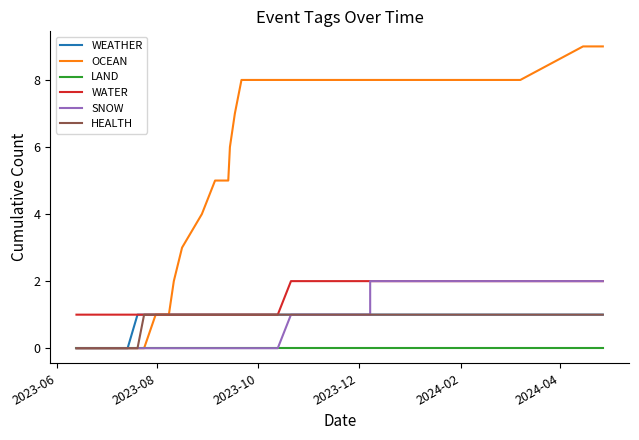

Reading left to right, what are all the values shown in this chart?

WEATHER: 0	0	0	0	0	0	1	1	1	1	1	1	1	1	1	1	1	1	1	1	1	1	1	1	1	1	1	1	1	1	1	1	1	1	1	1	1	1	1	1
OCEAN: 0	0	0	0	0	0	0	0	1	1	1	2	3	4	5	5	6	7	8	8	8	8	8	8	8	8	8	8	8	8	8	8	8	8	8	8	8	8	9	9
LAND: 0	0	0	0	0	0	0	0	0	0	0	0	0	0	0	0	0	0	0	0	0	0	0	0	0	0	0	0	0	0	0	0	0	0	0	0	0	0	0	0
WATER: 1	1	1	1	1	1	1	1	1	1	1	1	1	1	1	1	1	1	1	1	1	1	2	2	2	2	2	2	2	2	2	2	2	2	2	2	2	2	2	2
SNOW: 0	0	0	0	0	0	0	0	0	0	0	0	0	0	0	0	0	0	0	0	0	0	1	1	1	1	1	2	2	2	2	2	2	2	2	2	2	2	2	2
HEALTH: 0	0	0	0	0	0	0	1	1	1	1	1	1	1	1	1	1	1	1	1	1	1	1	1	1	1	1	1	1	1	1	1	1	1	1	1	1	1	1	1